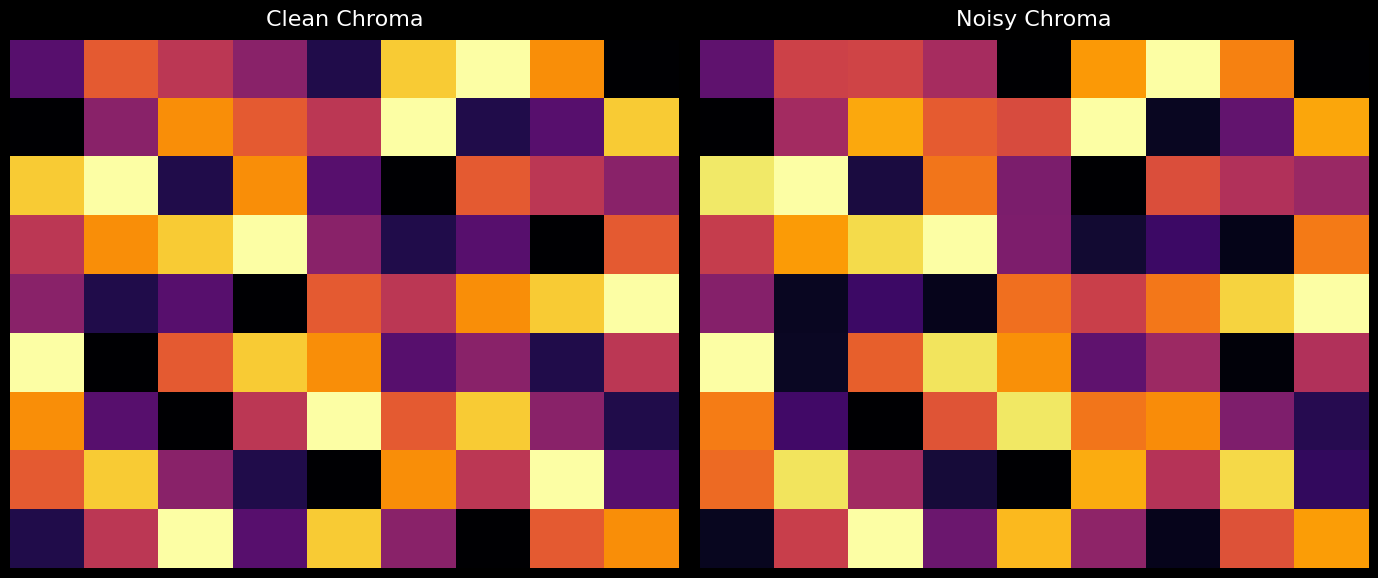

What is the spread (max minus min) of values at 4?

7.5